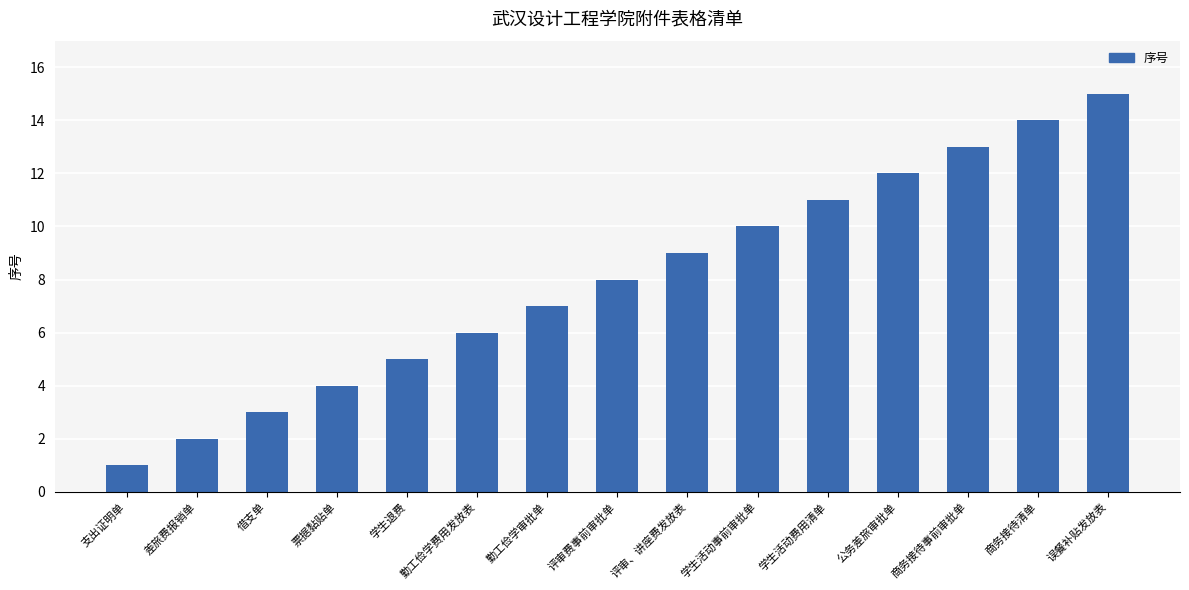

List the labels in order of value, largest first.

误餐补贴发放表, 商务接待清单, 商务接待事前审批单, 公务差旅审批单, 学生活动费用清单, 学生活动事前审批单, 评审、讲座费发放表, 评审费事前审批单, 勤工俭学审批单, 勤工俭学费用发放表, 学生退费, 票据黏贴单, 借支单, 差旅费报销单, 支出证明单